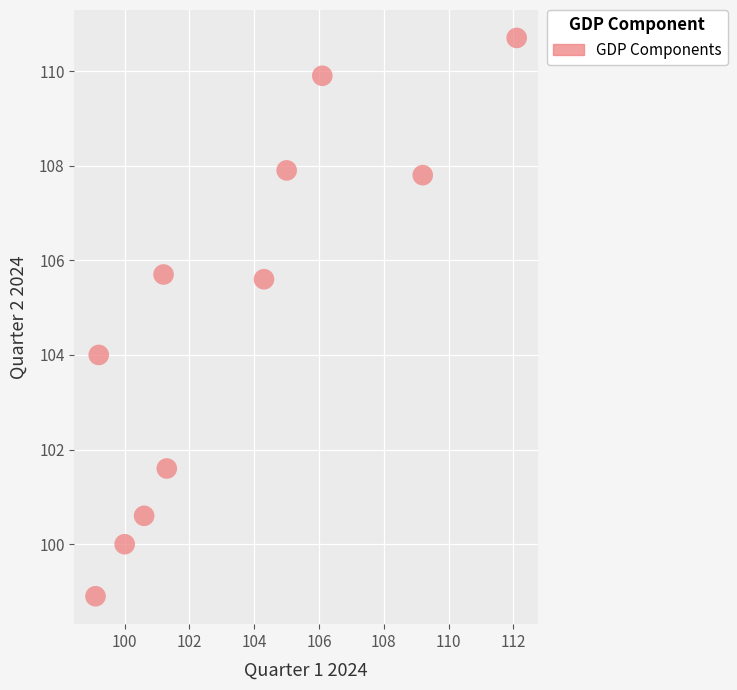

What is the range of X values (max minus min)?

13.0